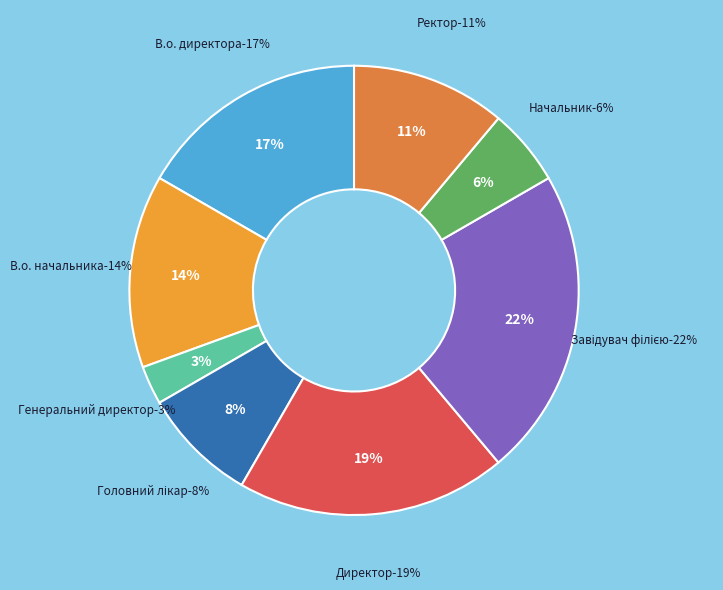

To the nearest percent, what is the average slice percentage?

12%